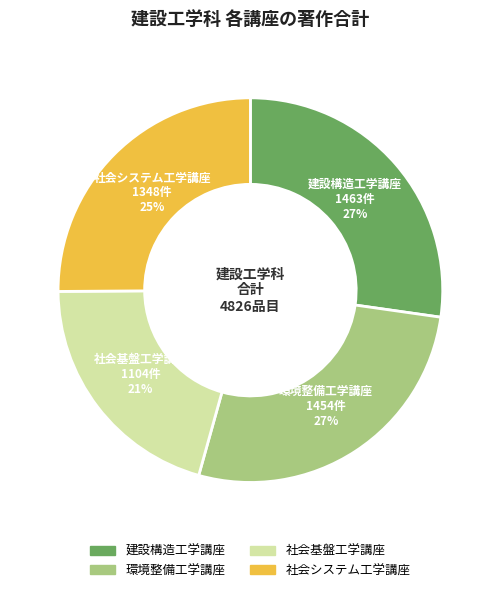

To the nearest percent, what is the combined percentage of 環境整備工学講座 and 社会システム工学講座?

52%